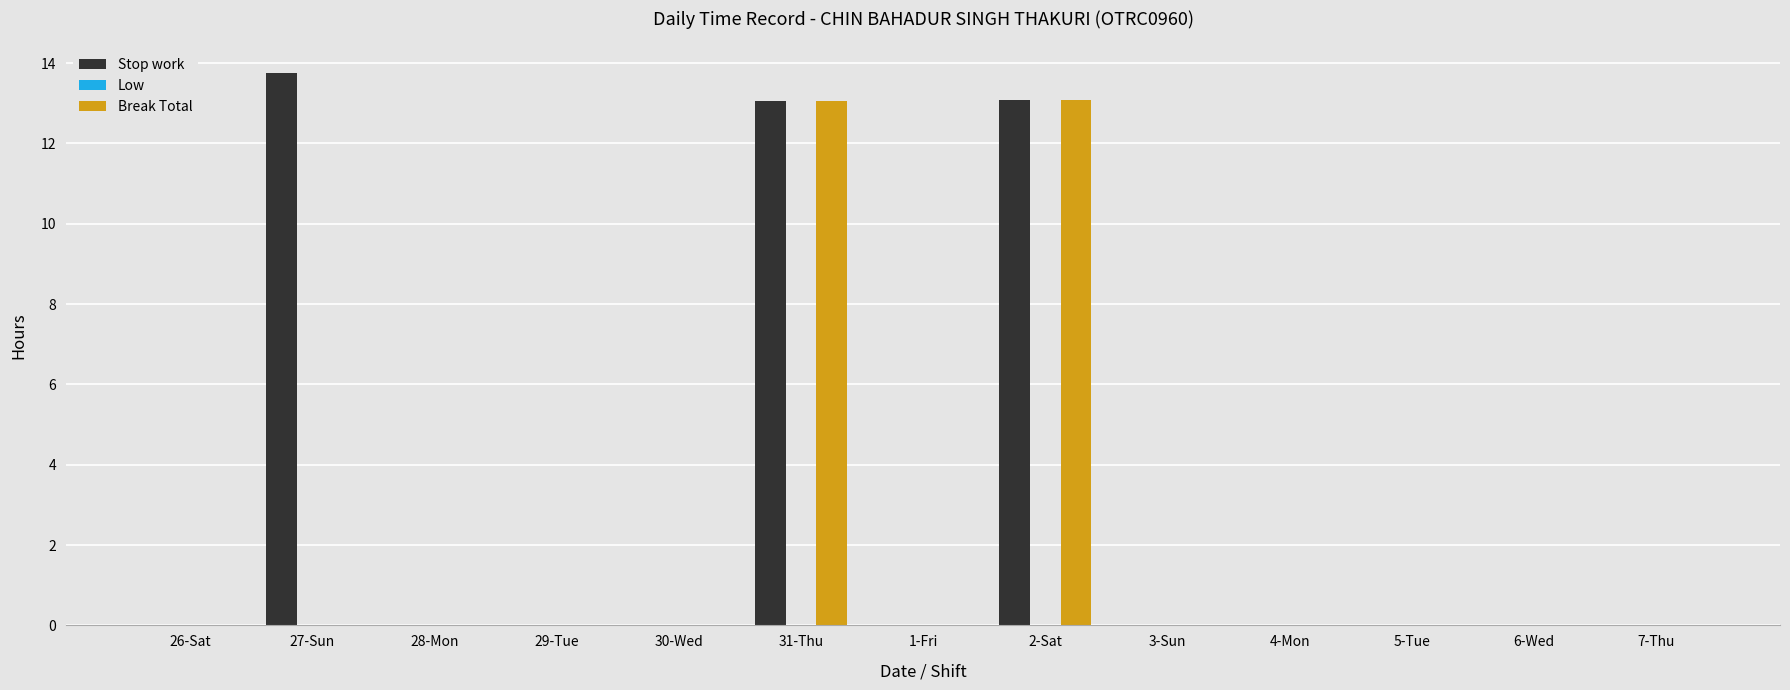

Reading left to right, extract all data points from this chart.

Stop work: 26-Sat=0.0	27-Sun=13.8	28-Mon=0.0	29-Tue=0.0	30-Wed=0.0	31-Thu=13.1	1-Fri=0.0	2-Sat=13.1	3-Sun=0.0	4-Mon=0.0	5-Tue=0.0	6-Wed=0.0	7-Thu=0.0
Break Total: 26-Sat=0.0	27-Sun=0.0	28-Mon=0.0	29-Tue=0.0	30-Wed=0.0	31-Thu=13.1	1-Fri=0.0	2-Sat=13.1	3-Sun=0.0	4-Mon=0.0	5-Tue=0.0	6-Wed=0.0	7-Thu=0.0